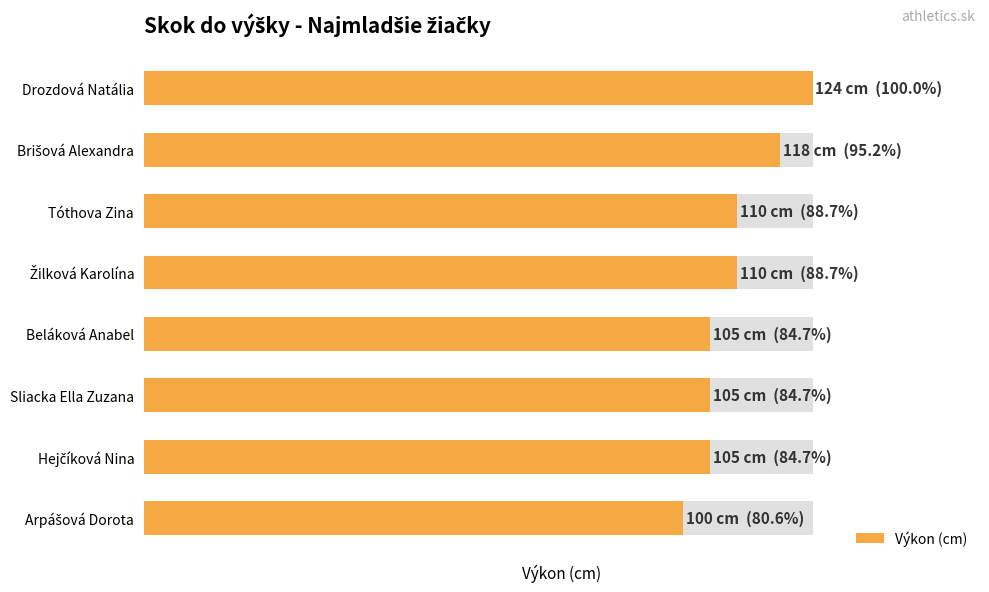

How many bars are there in total?

8